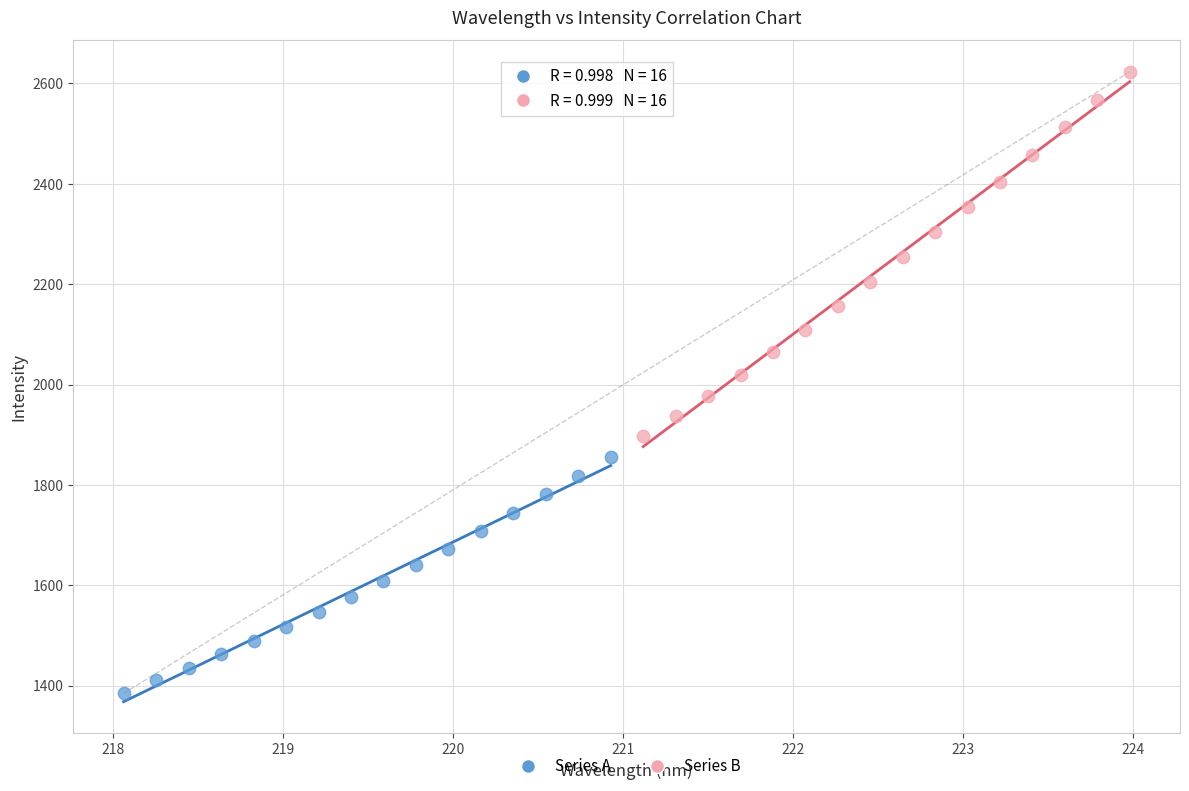

What are all the series names shown in the legend?

Series A, Series B